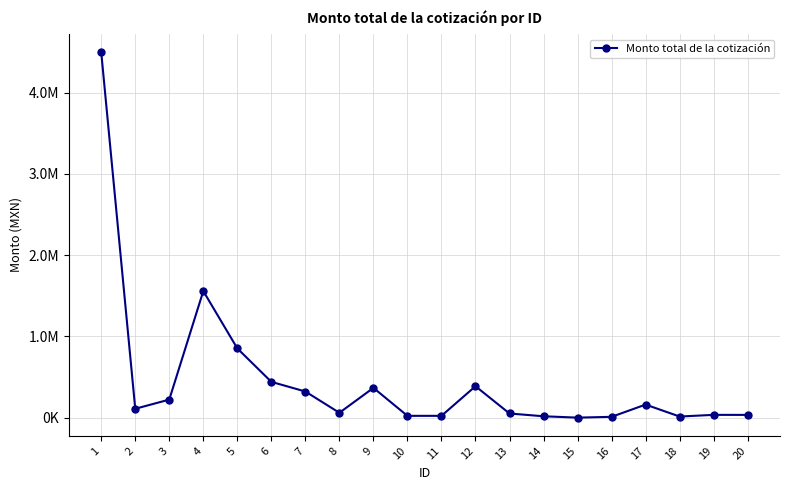

Is this an area chart (filled region under the line)?

No